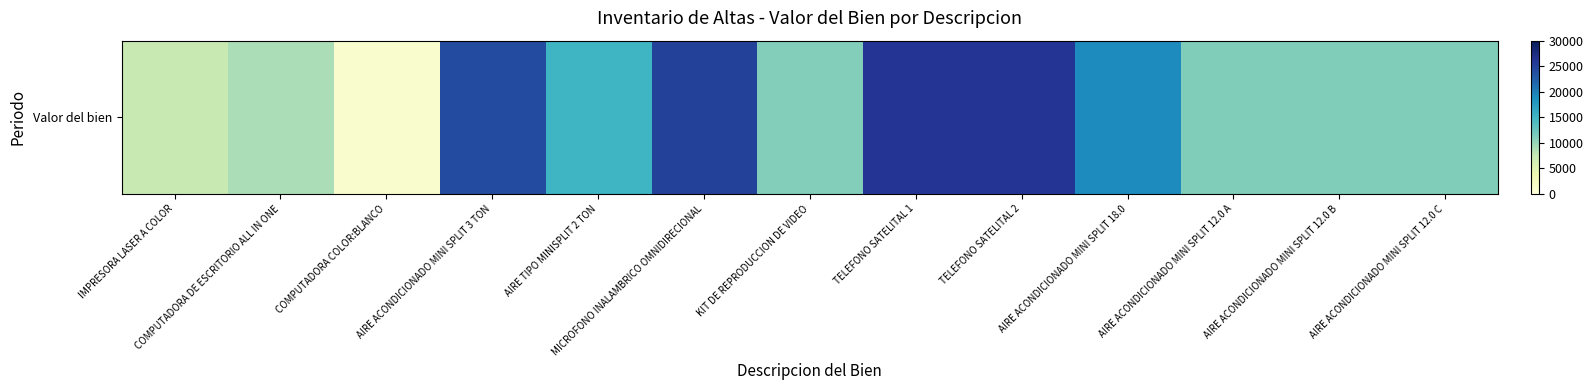

What is the minimum value shown in the chart?

1111.0